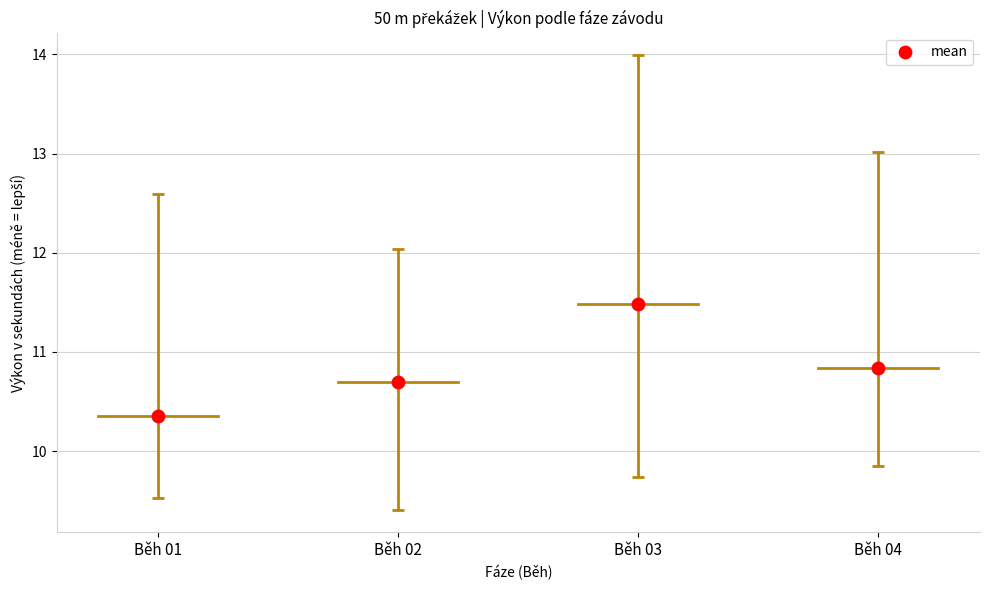

Approximately how many times larger is the value at Běh 04 compared to Běh 01?

1.0